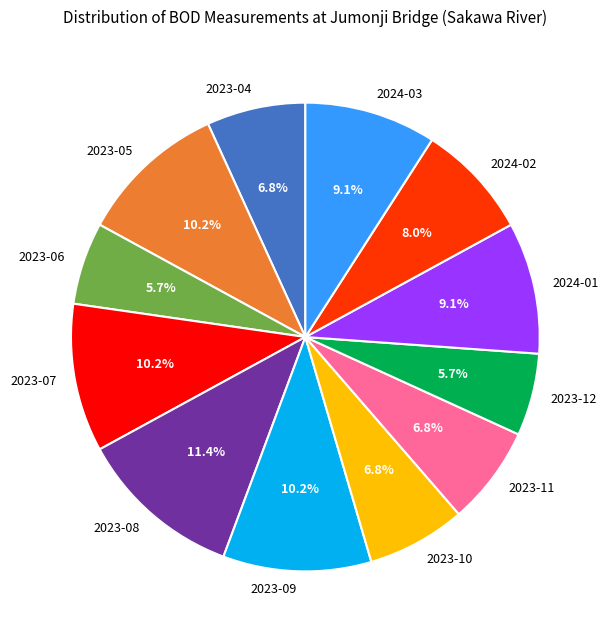

How many slices are in this pie chart?

12